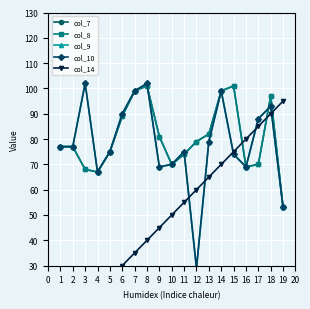

How many series are shown in this chart?

5